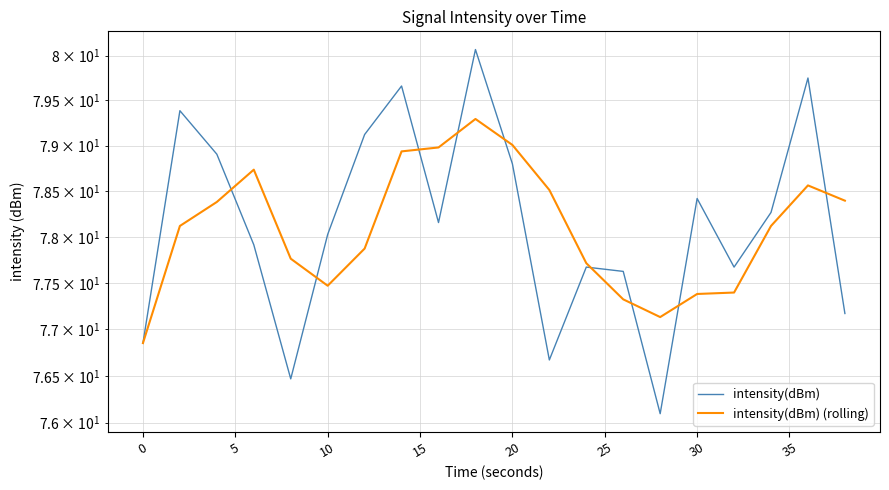

True or false: intensity(dBm) has more than 0 points higher than both neighbors.

True